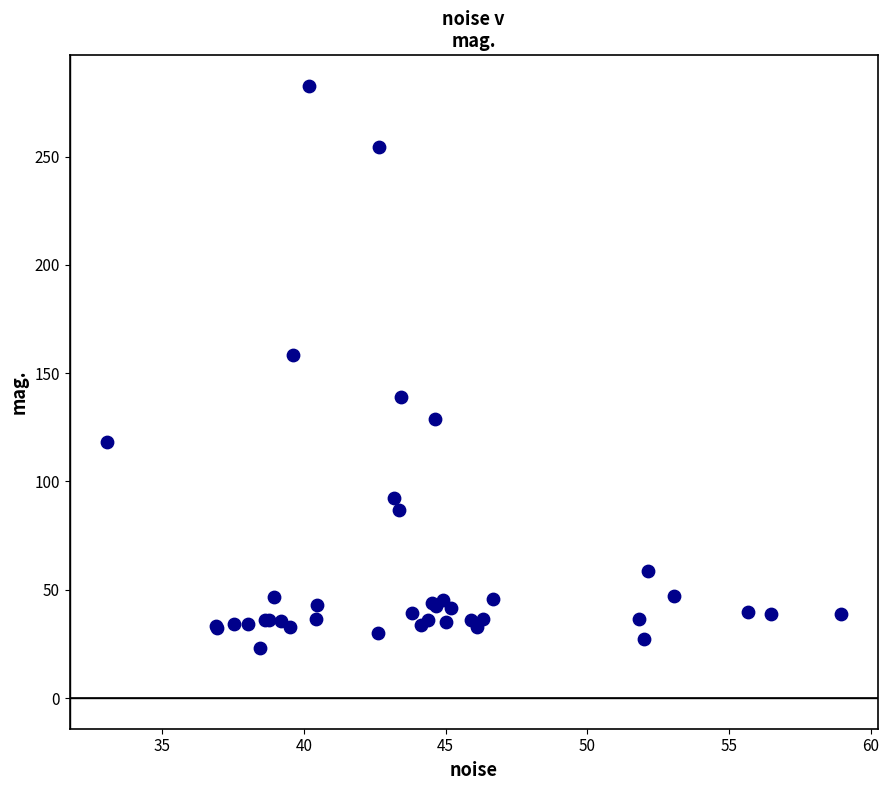

What Y value in the scatter plot is closest to 152?

158.6